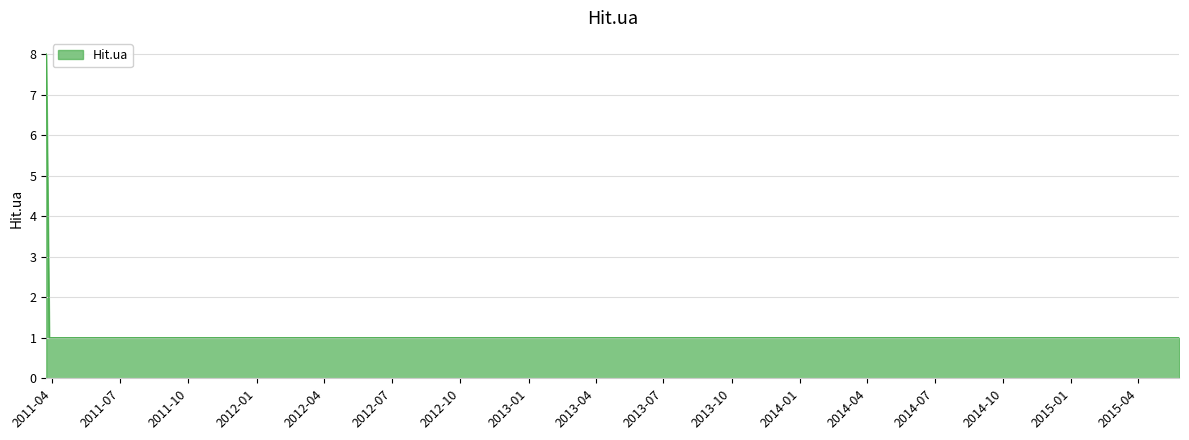

What is the greatest value displayed?

8